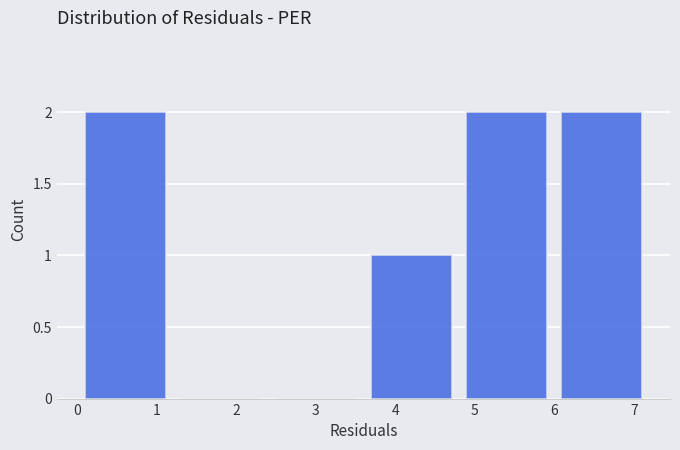

Reading left to right, transcribe this chart: for each bar, give the range it covers on the x-axis and its height. The values are not printed on the chart, so give them approximately, as read against the axis.

0.0 to 1.2: 2
1.2 to 2.4: 0
2.4 to 3.6: 0
3.6 to 4.8: 1
4.8 to 6.0: 2
6.0 to 7.2: 2